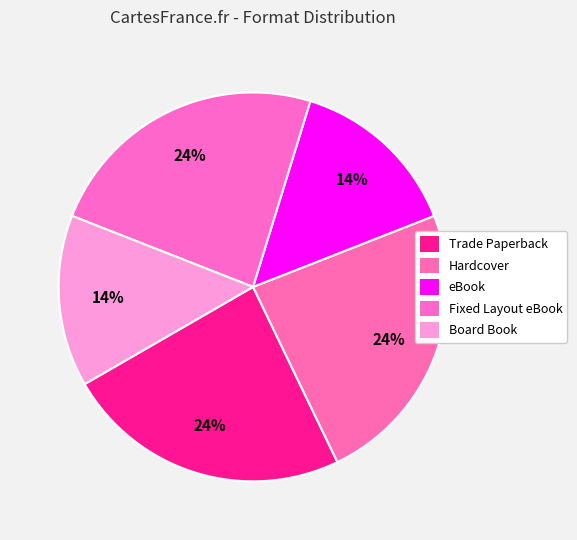

Count the number of slices in the pie.

5